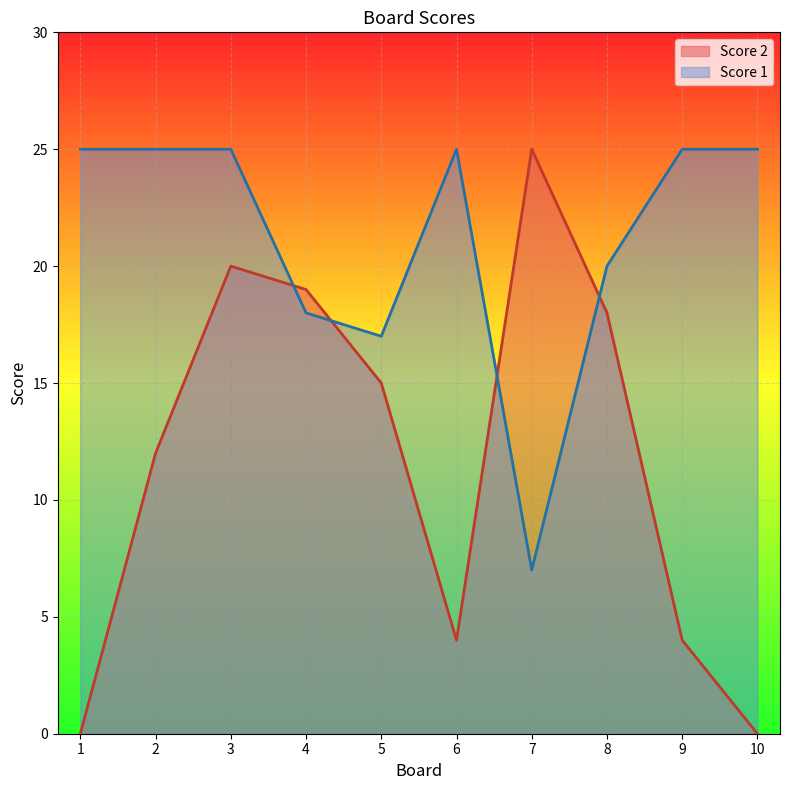

Is it true that Score 1 equals 5 at 8?

False